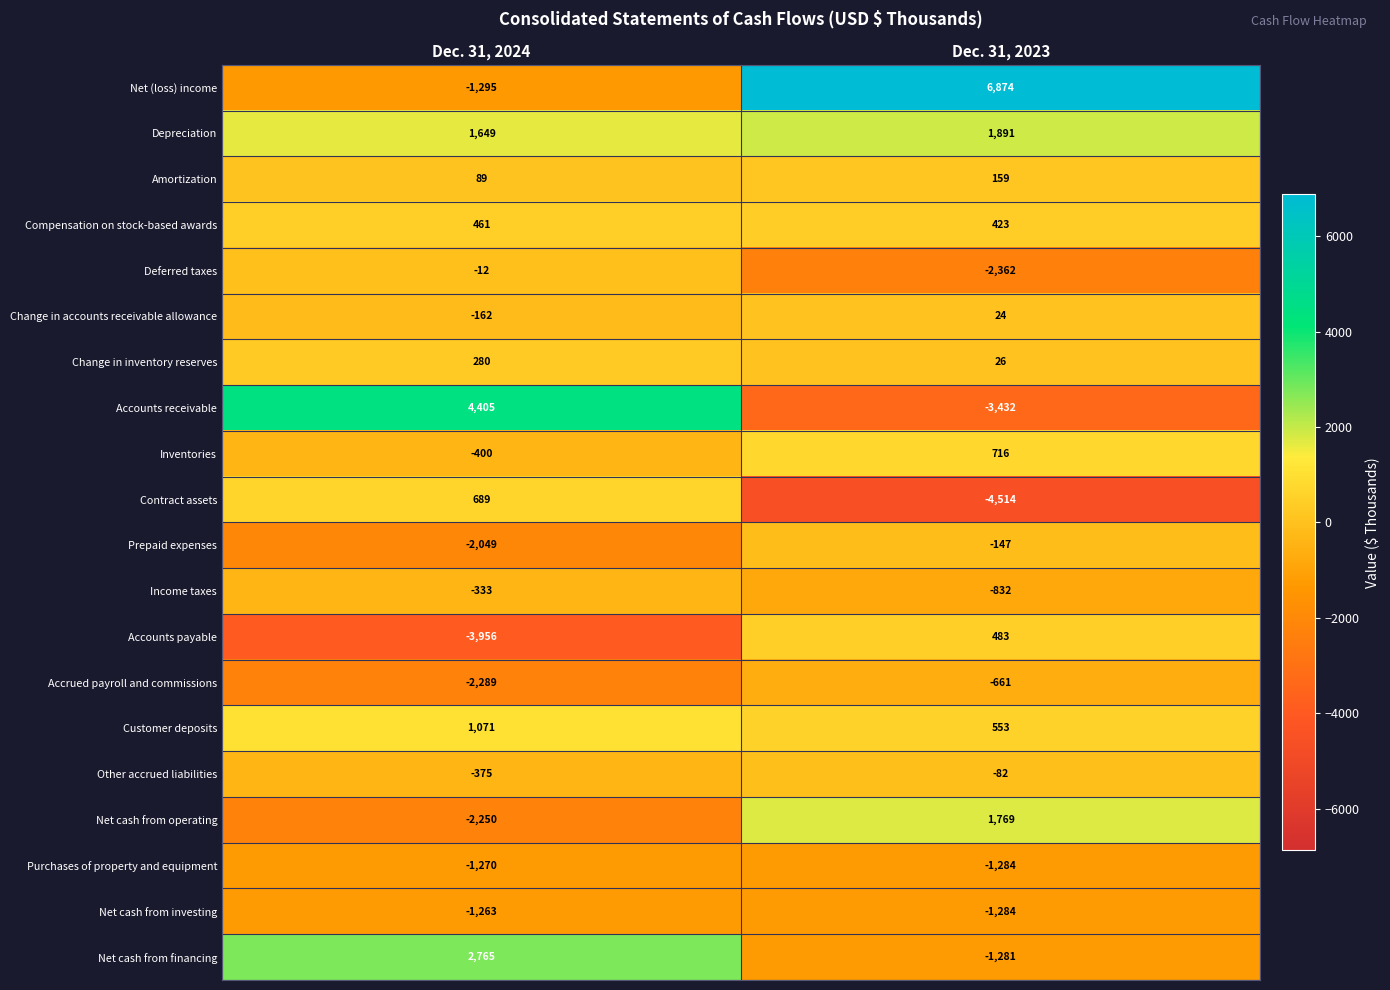

Which category has the highest value across all series?

Dec. 31, 2023